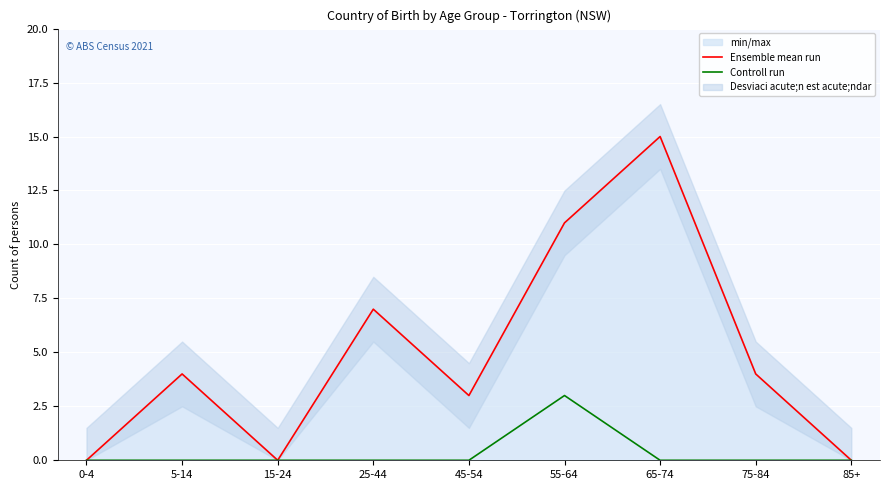

What are all the series names shown in the legend?

Ensemble mean run, Controll run